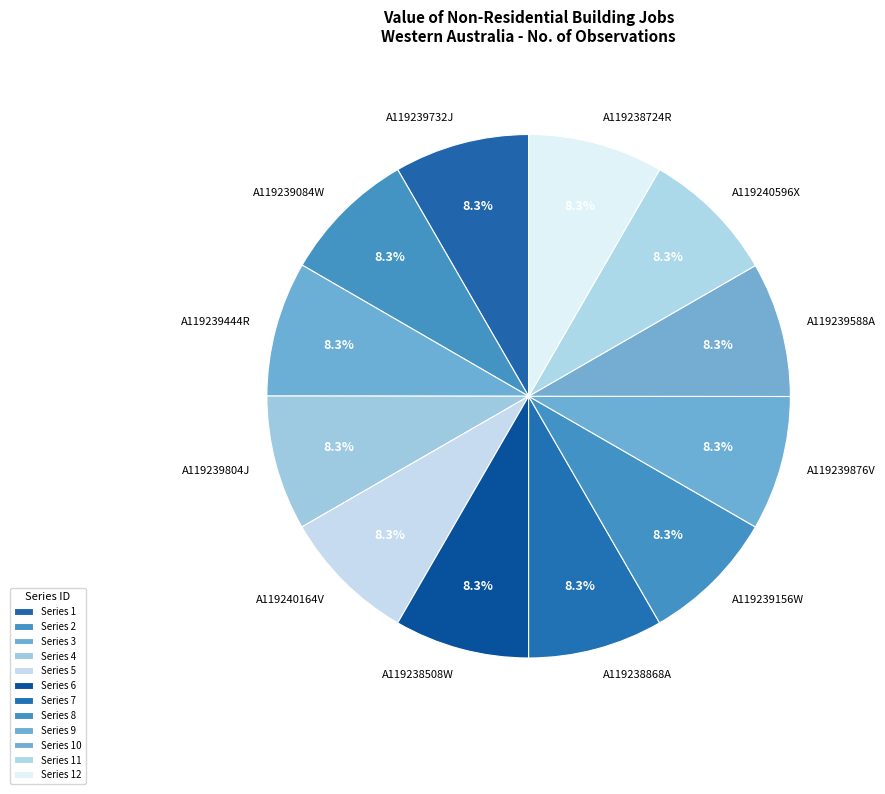

To the nearest percent, what is the combined percentage of A119238868A and A119239804J?

17%